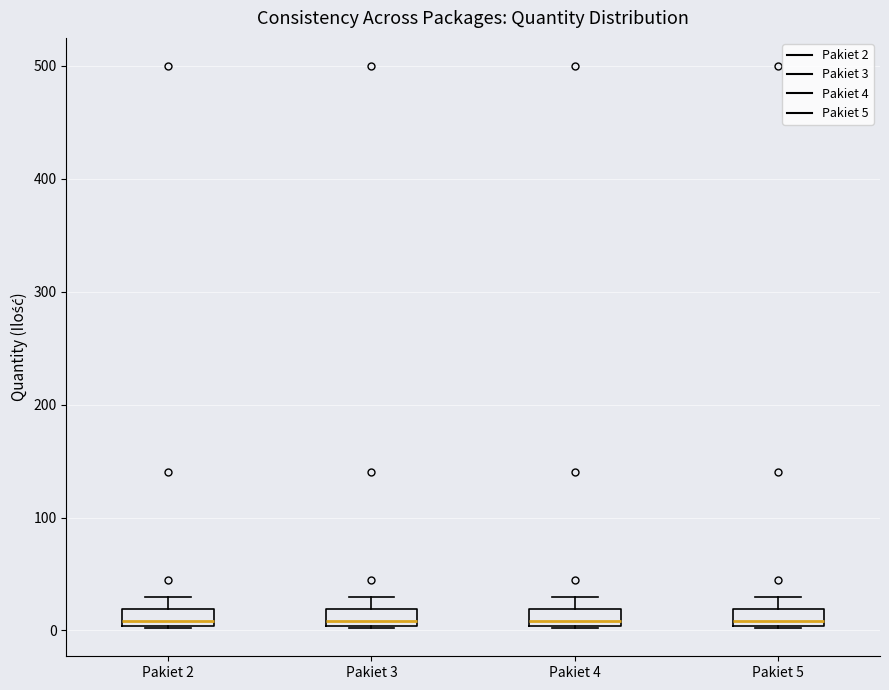

Where is the upper edge of the box for Pakiet 3 on the y-axis? The values are not printed on the chart, so give them approximately, as read against the axis.

20